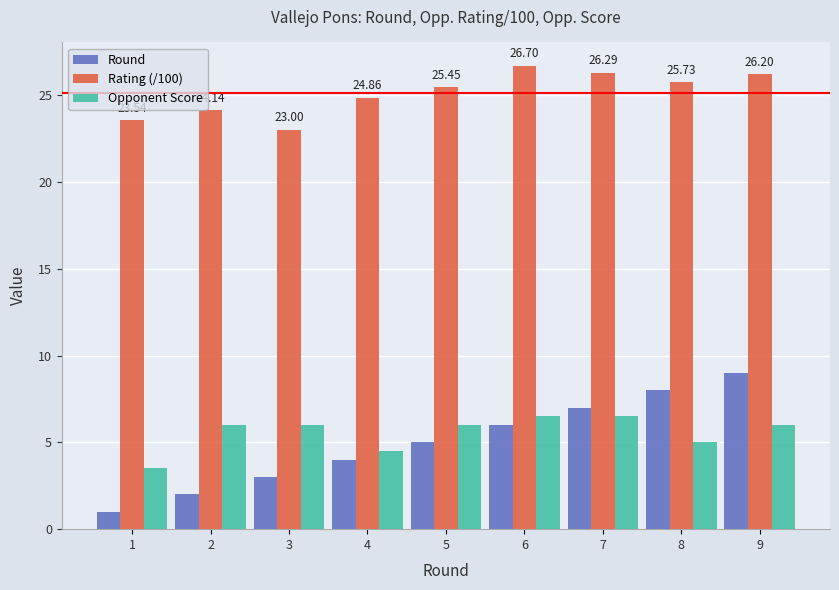

The Round series shows 5.0 at 5. True or false?

True